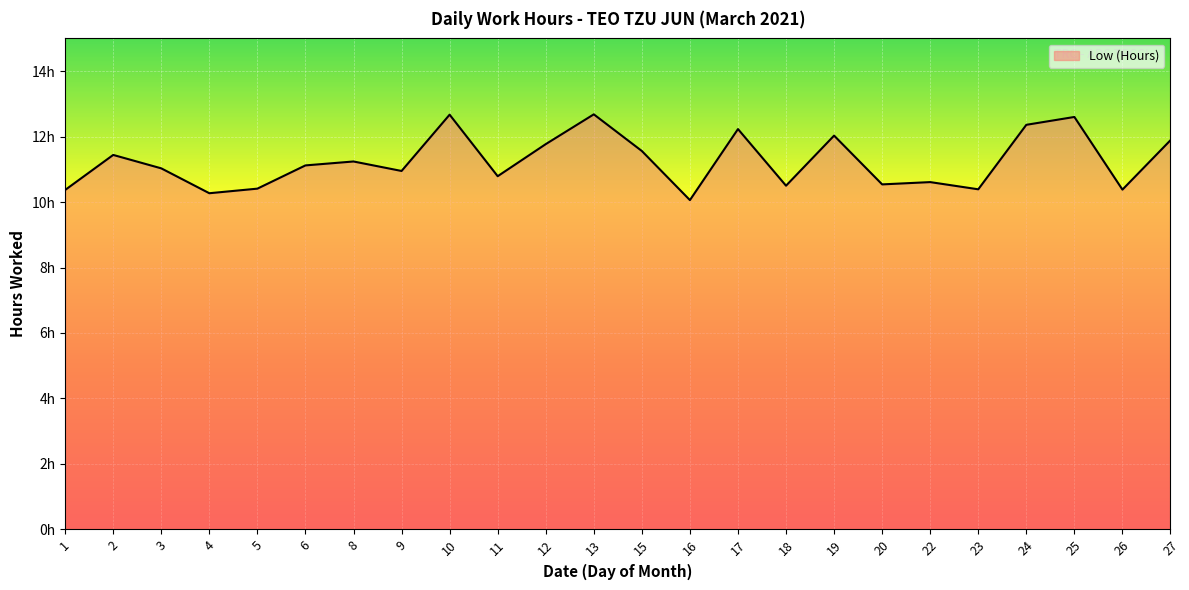

True or false: the data shows 10.4 at 1.

True